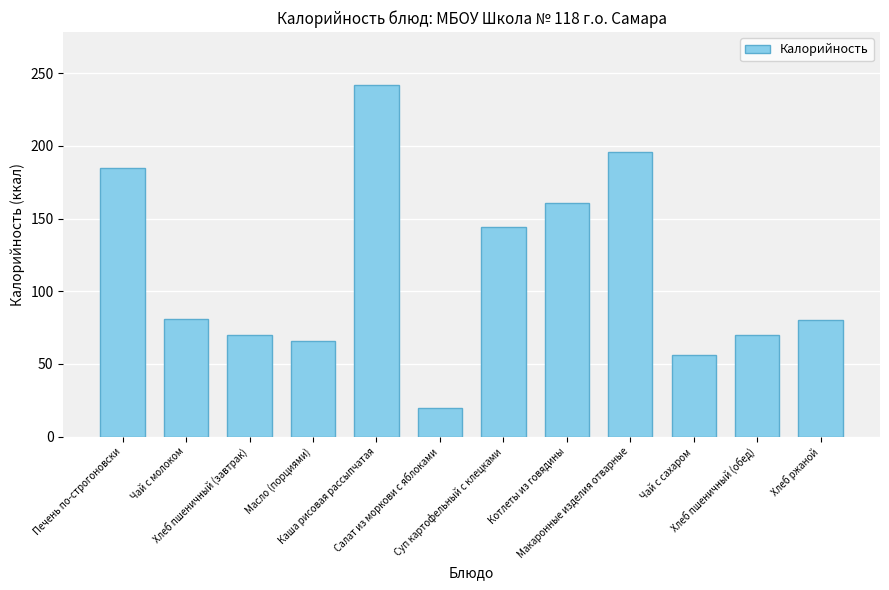

True or false: the data shows 56 at Чай с сахаром.

True